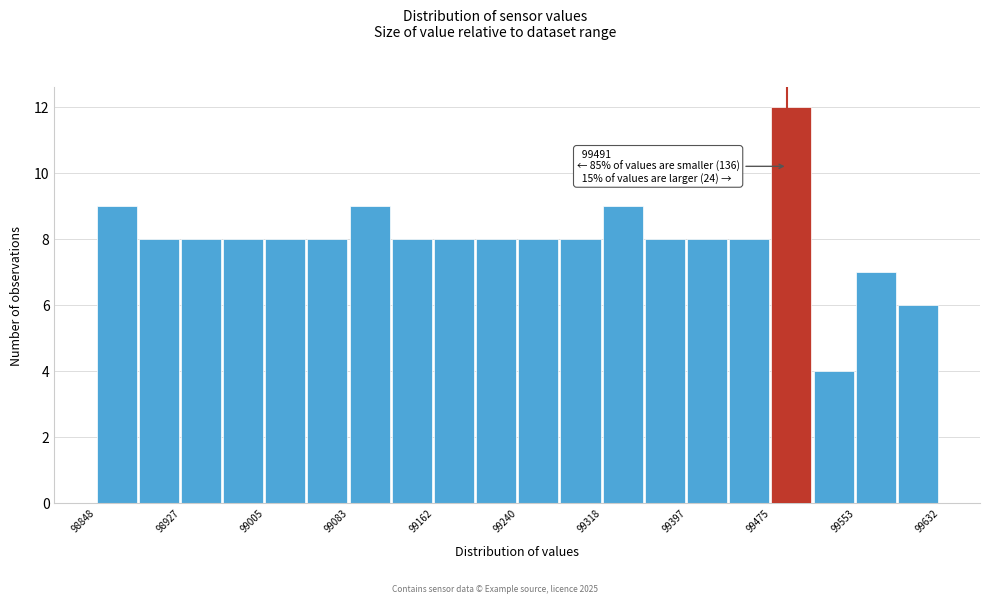

Around what value on the x-axis is the tallest bar? Give the approximate position of its centre, as read against the axis.

99490